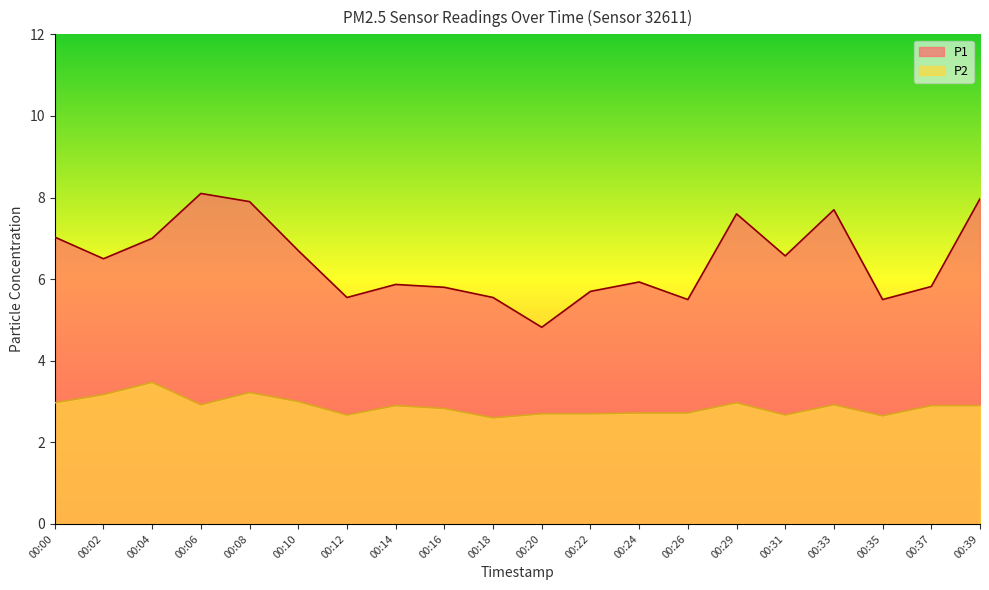

How many lines are shown in the chart?

2